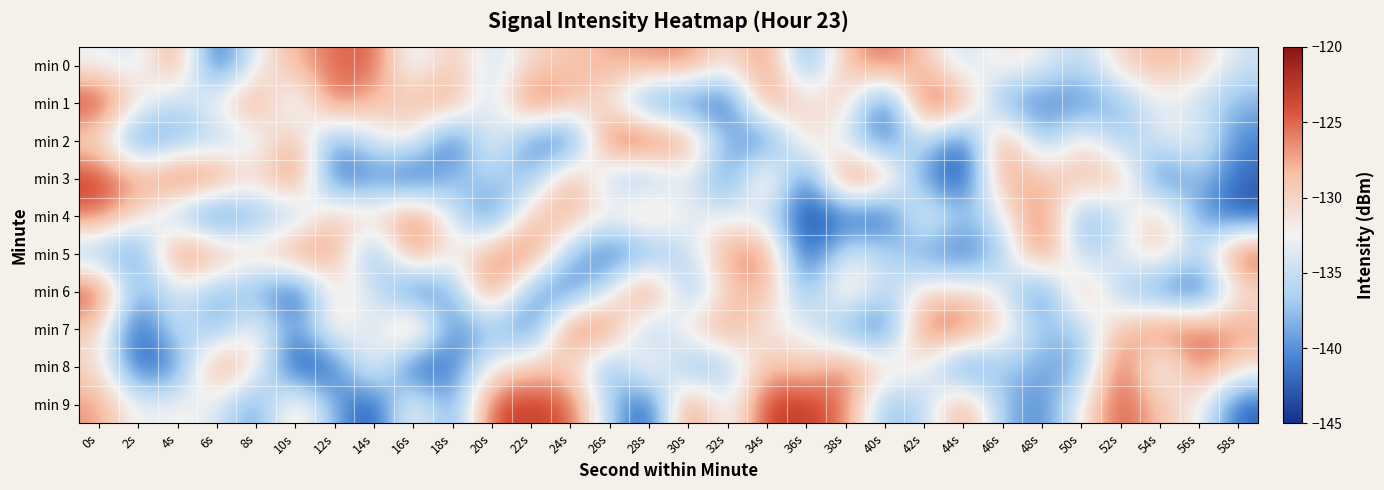

Reading right to left, extract all data points from this chart.

min 0: 58s=-134.6	56s=-129.5	54s=-127.8	52s=-129.8	50s=-136.1	48s=-132.7	46s=-130.6	44s=-135.5	42s=-128.9	40s=-124.8	38s=-128.3	36s=-140.3	34s=-125.3	32s=-131.6	30s=-125.9	28s=-126.7	26s=-127.6	24s=-129.0	22s=-130.0	20s=-135.3	18s=-128.1	16s=-135.1	14s=-124.3	12s=-125.2	10s=-127.8	8s=-132.5	6s=-143.8	4s=-125.8	2s=-134.3	0s=-132.8
min 1: 58s=-138.3	56s=-135.1	54s=-132.9	52s=-138.0	50s=-140.8	48s=-140.8	46s=-140.1	44s=-125.9	42s=-122.7	40s=-144.5	38s=-128.7	36s=-131.2	34s=-125.1	32s=-143.7	30s=-141.4	28s=-141.4	26s=-131.2	24s=-128.2	22s=-123.1	20s=-136.4	18s=-126.3	16s=-128.2	14s=-129.3	12s=-124.1	10s=-136.5	8s=-125.6	6s=-131.5	4s=-136.1	2s=-131.0	0s=-122.4
min 2: 58s=-140.7	56s=-132.4	54s=-133.0	52s=-137.8	50s=-129.8	48s=-139.0	46s=-124.1	44s=-144.2	42s=-133.6	40s=-142.2	38s=-134.9	36s=-129.3	34s=-142.8	32s=-138.0	30s=-126.4	28s=-122.8	26s=-123.2	24s=-143.5	22s=-141.1	20s=-131.0	18s=-143.9	16s=-131.4	14s=-133.2	12s=-140.4	10s=-126.9	8s=-134.5	6s=-136.6	4s=-138.3	2s=-141.8	0s=-130.9
min 3: 58s=-142.3	56s=-136.8	54s=-143.3	52s=-127.3	50s=-128.2	48s=-128.7	46s=-126.2	44s=-144.9	42s=-140.4	40s=-127.2	38s=-122.3	36s=-143.3	34s=-126.5	32s=-141.8	30s=-132.5	28s=-138.5	26s=-136.8	24s=-125.9	22s=-138.8	20s=-136.1	18s=-137.5	16s=-144.0	14s=-140.5	12s=-143.0	10s=-123.8	8s=-131.2	6s=-124.4	4s=-123.4	2s=-127.2	0s=-122.7
min 4: 58s=-143.2	56s=-139.7	54s=-127.6	52s=-135.6	50s=-139.3	48s=-124.1	46s=-133.3	44s=-137.8	42s=-130.4	40s=-144.3	38s=-142.5	36s=-144.4	34s=-135.2	32s=-133.0	30s=-133.6	28s=-127.3	26s=-132.1	24s=-127.5	22s=-128.6	20s=-142.2	18s=-134.1	16s=-124.6	14s=-130.3	12s=-128.2	10s=-137.5	8s=-137.8	6s=-143.5	4s=-137.4	2s=-130.7	0s=-125.1
min 5: 58s=-122.6	56s=-136.6	54s=-128.8	52s=-133.1	50s=-137.6	48s=-123.3	46s=-137.2	44s=-142.2	42s=-139.9	40s=-135.4	38s=-133.3	36s=-144.8	34s=-125.2	32s=-126.2	30s=-135.2	28s=-139.8	26s=-142.5	24s=-137.7	22s=-124.4	20s=-126.4	18s=-132.6	16s=-124.5	14s=-140.7	12s=-126.5	10s=-125.0	8s=-130.4	6s=-126.4	4s=-123.6	2s=-141.3	0s=-138.3
min 6: 58s=-131.4	56s=-144.1	54s=-140.7	52s=-137.6	50s=-125.8	48s=-142.9	46s=-132.7	44s=-130.4	42s=-130.5	40s=-136.5	38s=-128.3	36s=-139.5	34s=-127.5	32s=-129.5	30s=-139.4	28s=-122.3	26s=-133.7	24s=-141.7	22s=-139.5	20s=-124.1	18s=-138.6	16s=-143.8	14s=-133.4	12s=-131.0	10s=-144.2	8s=-138.4	6s=-138.1	4s=-133.6	2s=-139.2	0s=-122.9
min 7: 58s=-127.1	56s=-124.6	54s=-124.4	52s=-128.3	50s=-137.0	48s=-137.2	46s=-130.4	44s=-124.3	42s=-124.4	40s=-142.9	38s=-139.4	36s=-132.8	34s=-132.2	32s=-126.2	30s=-129.8	28s=-139.1	26s=-124.8	24s=-123.7	22s=-142.4	20s=-137.2	18s=-141.8	16s=-123.5	14s=-136.1	12s=-129.1	10s=-141.0	8s=-130.2	6s=-139.8	4s=-133.2	2s=-144.6	0s=-129.4
min 8: 58s=-130.5	56s=-124.5	54s=-136.0	52s=-122.6	50s=-139.4	48s=-138.9	46s=-136.5	44s=-142.8	42s=-131.9	40s=-129.9	38s=-125.5	36s=-130.1	34s=-127.8	32s=-137.5	30s=-139.5	28s=-128.6	26s=-139.8	24s=-130.0	22s=-129.1	20s=-132.4	18s=-141.3	16s=-144.9	14s=-129.7	12s=-142.7	10s=-144.8	8s=-131.1	6s=-124.3	4s=-141.3	2s=-143.1	0s=-130.2
min 9: 58s=-142.8	56s=-131.9	54s=-129.0	52s=-123.5	50s=-132.2	48s=-141.1	46s=-137.7	44s=-125.4	42s=-136.1	40s=-138.2	38s=-125.4	36s=-122.8	34s=-122.8	32s=-135.2	30s=-123.6	28s=-144.6	26s=-136.5	24s=-124.0	22s=-123.1	20s=-123.4	18s=-140.9	16s=-130.2	14s=-144.4	12s=-138.5	10s=-128.4	8s=-140.5	6s=-133.7	4s=-131.7	2s=-133.4	0s=-126.7